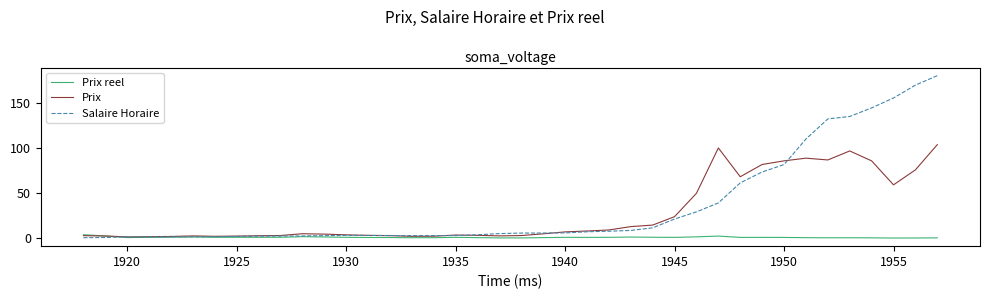

List the series in order of their overall mean, highest first.

Salaire Horaire, Prix, Prix reel